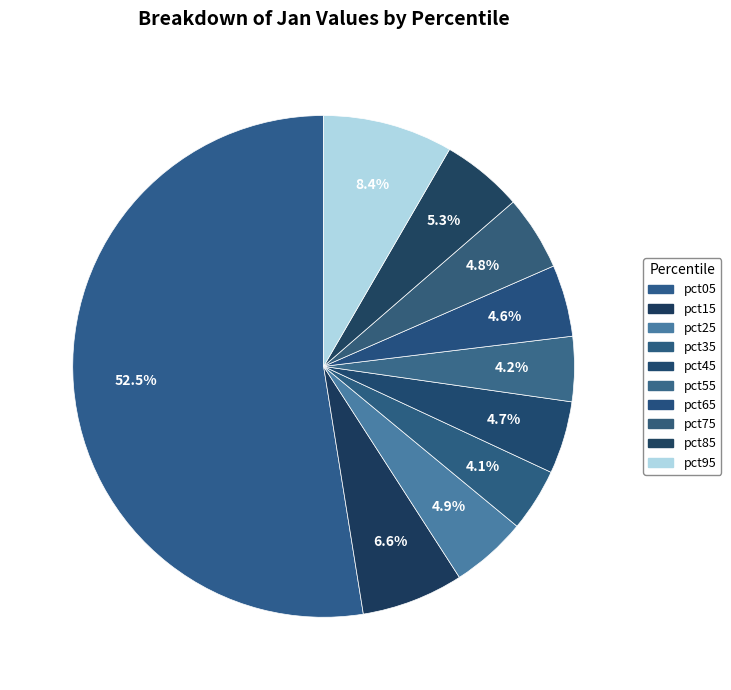

How many slices are in this pie chart?

10